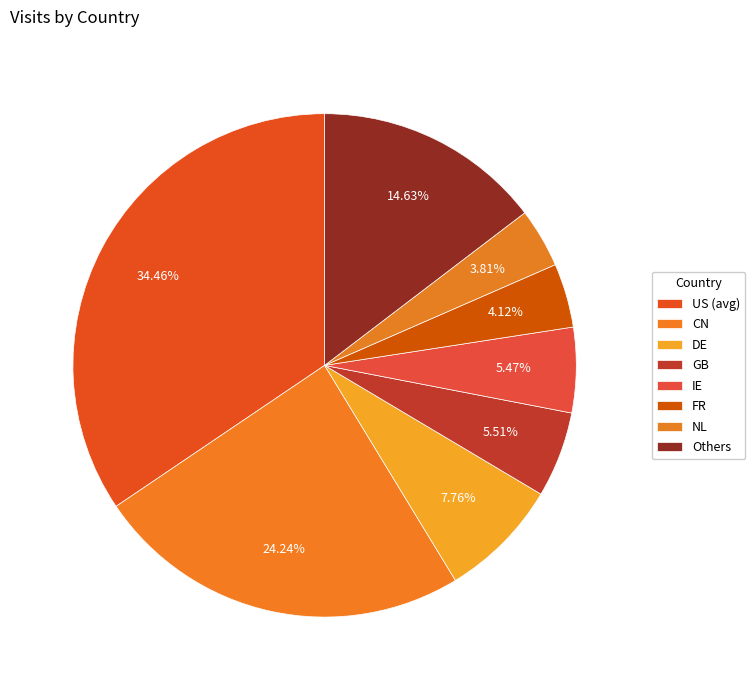

How many segments does this pie chart have?

8